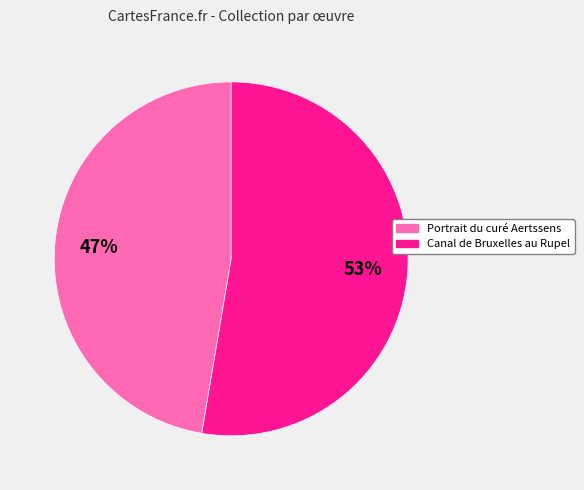

Which has a higher value, Portrait du curé Aertssens or Canal de Bruxelles au Rupel?

Canal de Bruxelles au Rupel